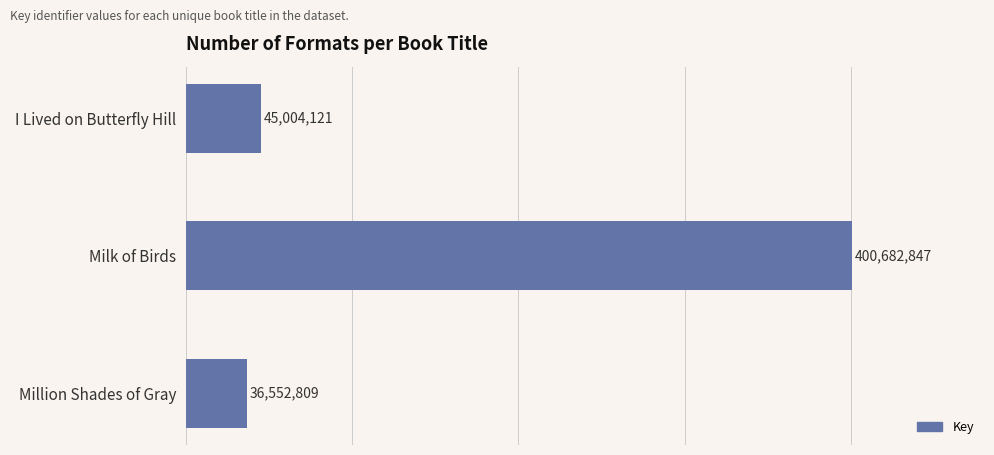

What is the average value?

160746592